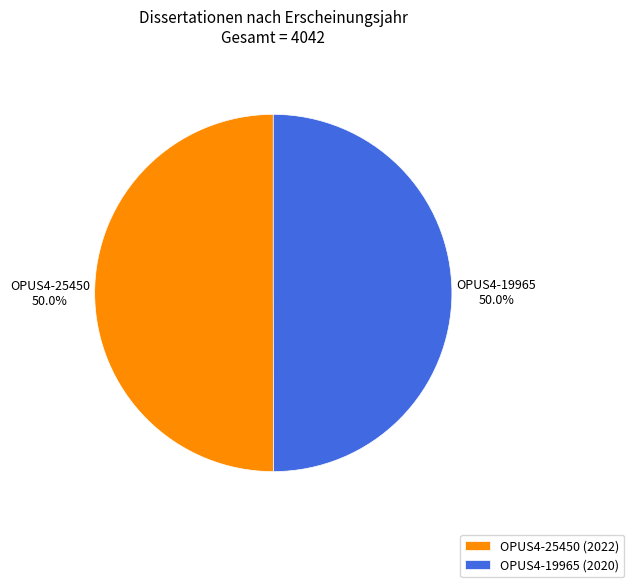

Do OPUS4-19965 and OPUS4-25450 together represent more than half of the pie?

Yes